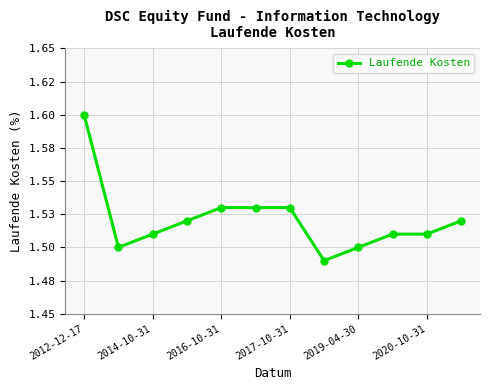

Does the chart have visible grid lines?

Yes